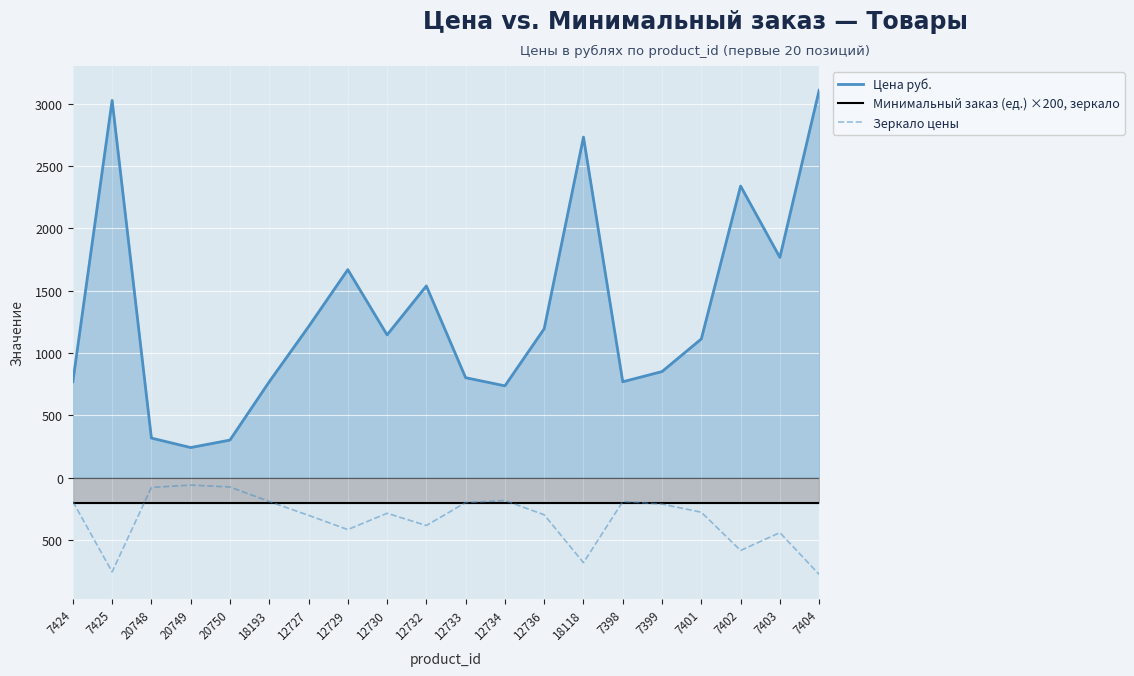

List the labels in order of Зеркало цены value, largest first.

20749, 20750, 20748, 12734, 7424, 18193, 7398, 12733, 7399, 7401, 12730, 12736, 12727, 12732, 12729, 7403, 7402, 18118, 7425, 7404